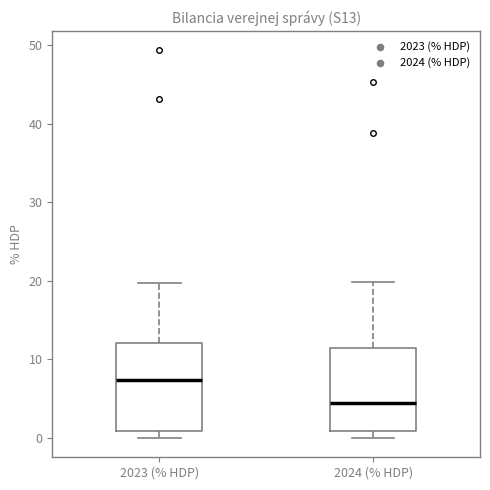

Where does the median line of the box for 2023 (% HDP) sit on the y-axis? The values are not printed on the chart, so give them approximately, as read against the axis.

7